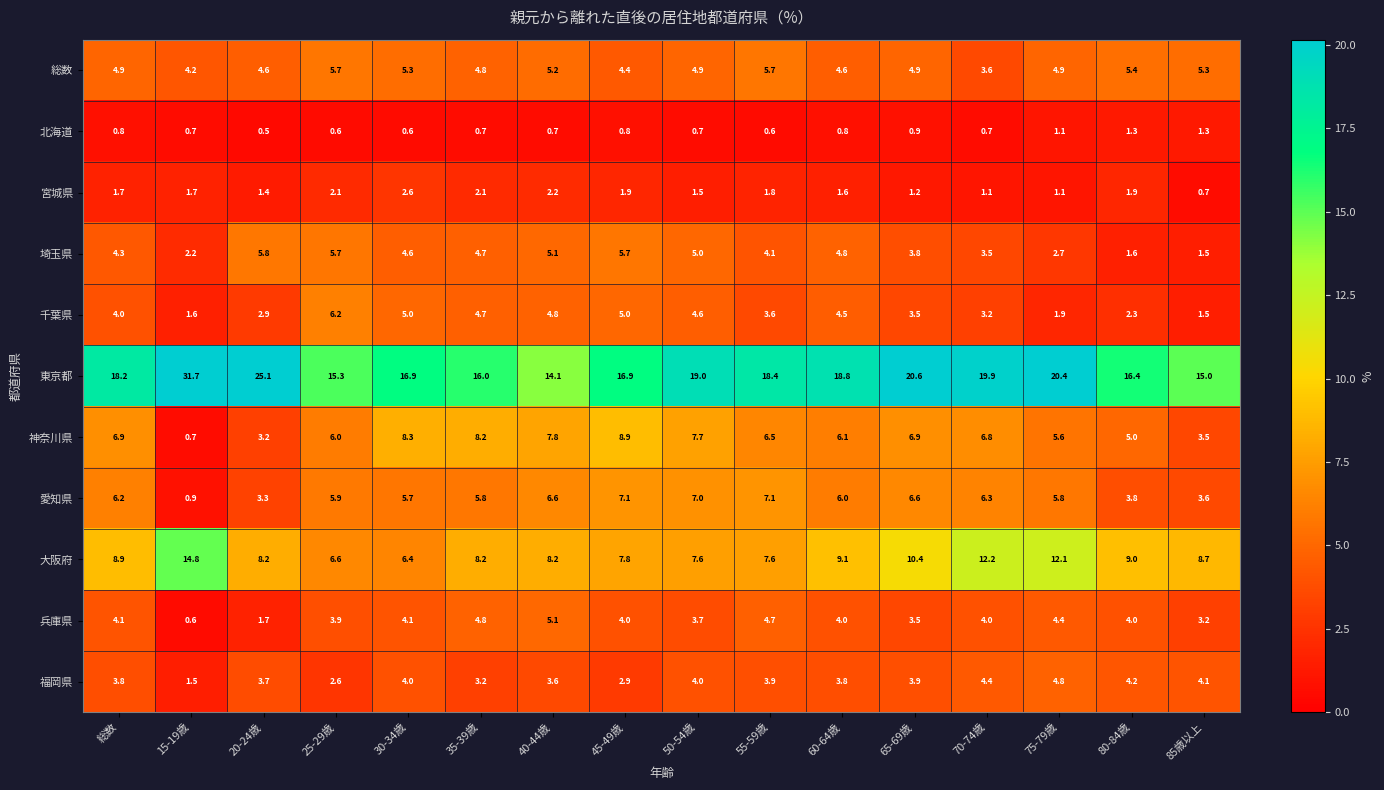

How many series are shown in this chart?

11